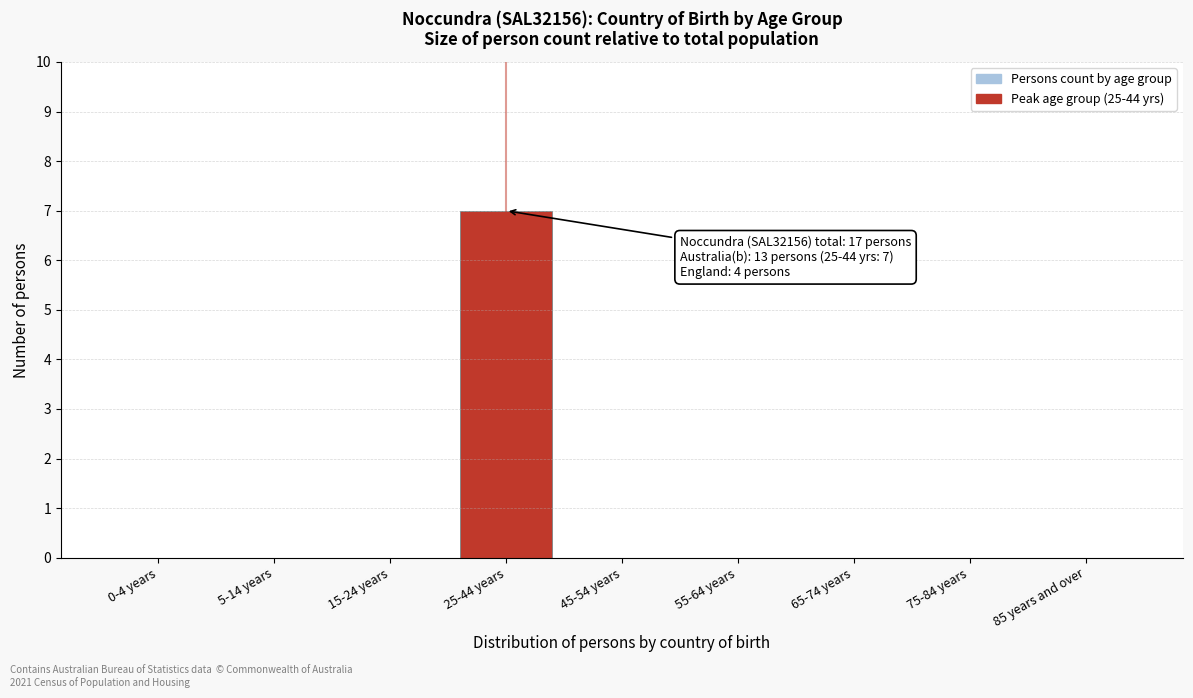

Reading left to right, what are all the values shown in this chart?

0-4 years=0	5-14 years=0	15-24 years=0	25-44 years=7	45-54 years=0	55-64 years=0	65-74 years=0	75-84 years=0	85 years and over=0